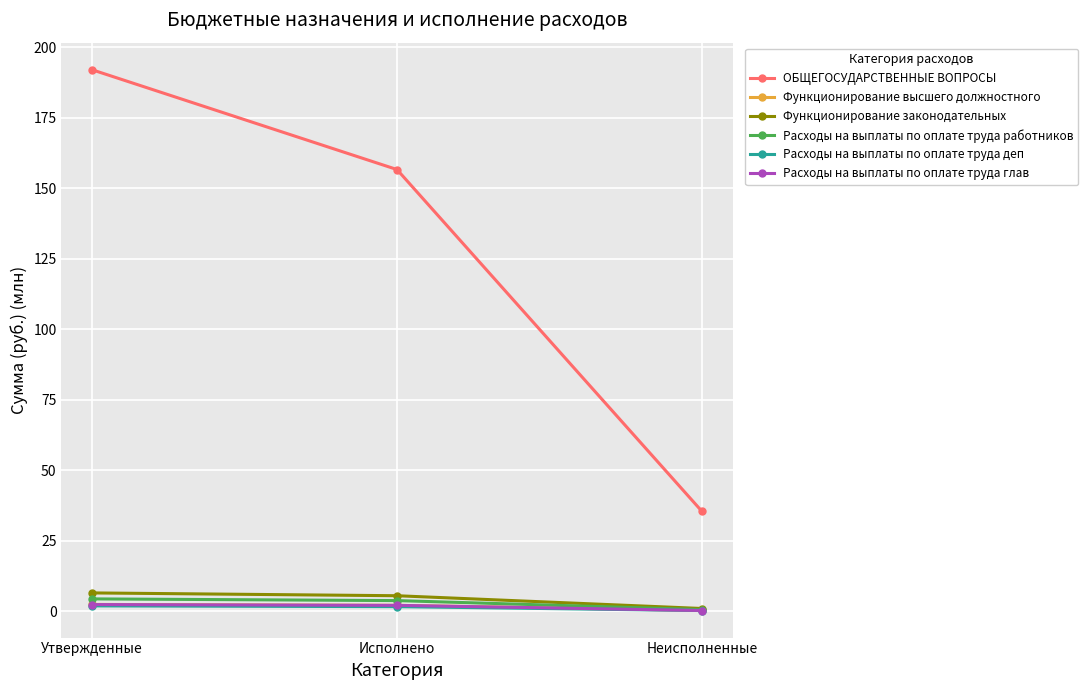

The value of ОБЩЕГОСУДАРСТВЕННЫЕ ВОПРОСЫ at Неисполненные is 7.5. True or false?

False